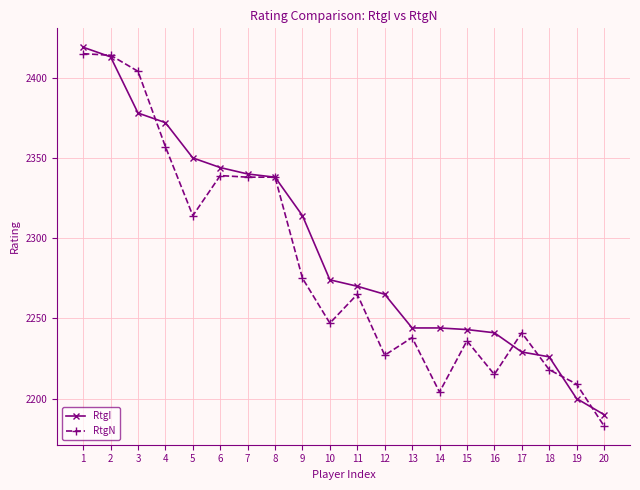

At which label does RtgN first exceed 2265?

1